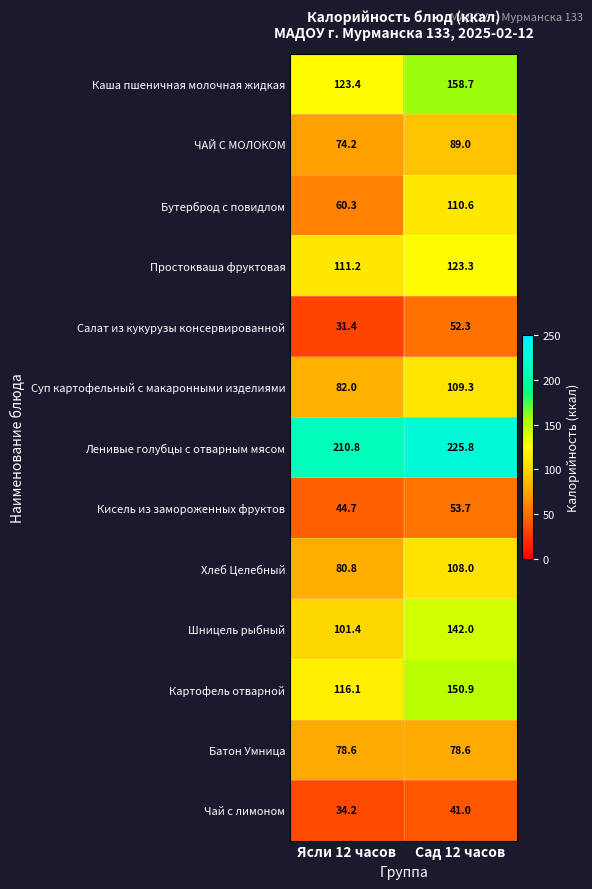

Which series has the largest total across all categories?

Ленивые голубцы с отварным мясом